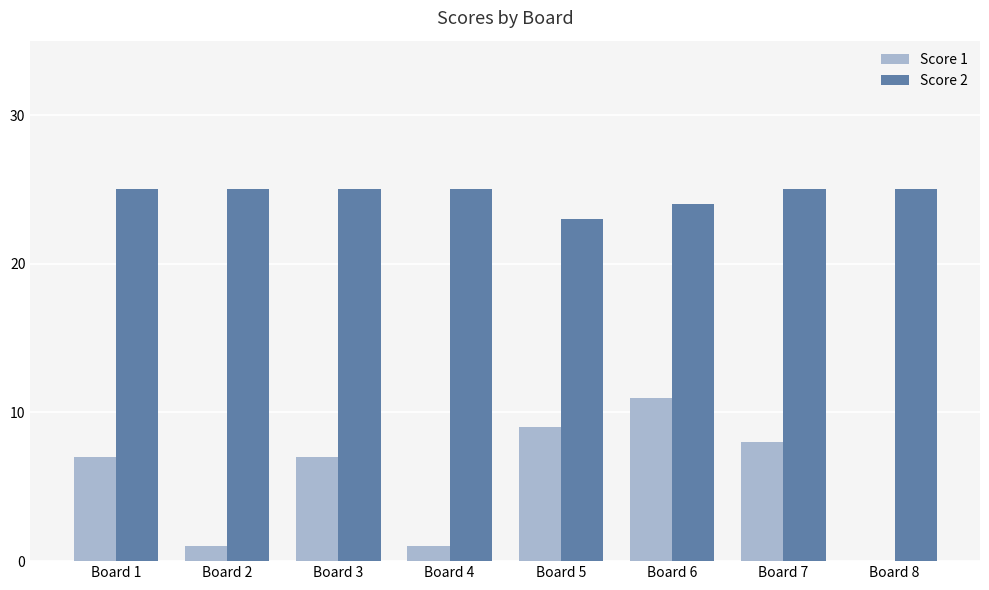

Reading right to left, extract all data points from this chart.

Score 1: Board 8=0	Board 7=8	Board 6=11	Board 5=9	Board 4=1	Board 3=7	Board 2=1	Board 1=7
Score 2: Board 8=25	Board 7=25	Board 6=24	Board 5=23	Board 4=25	Board 3=25	Board 2=25	Board 1=25